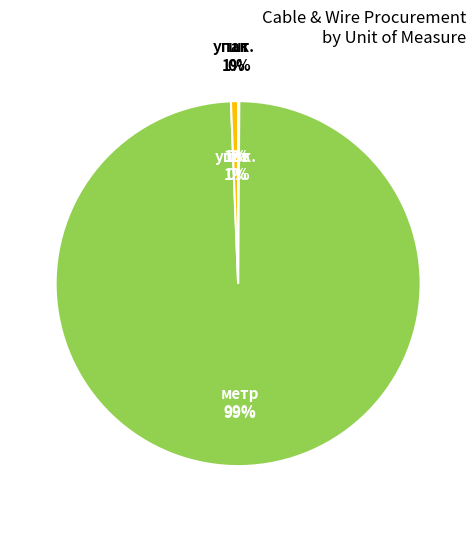

Between упак. and метр, which is larger?

метр